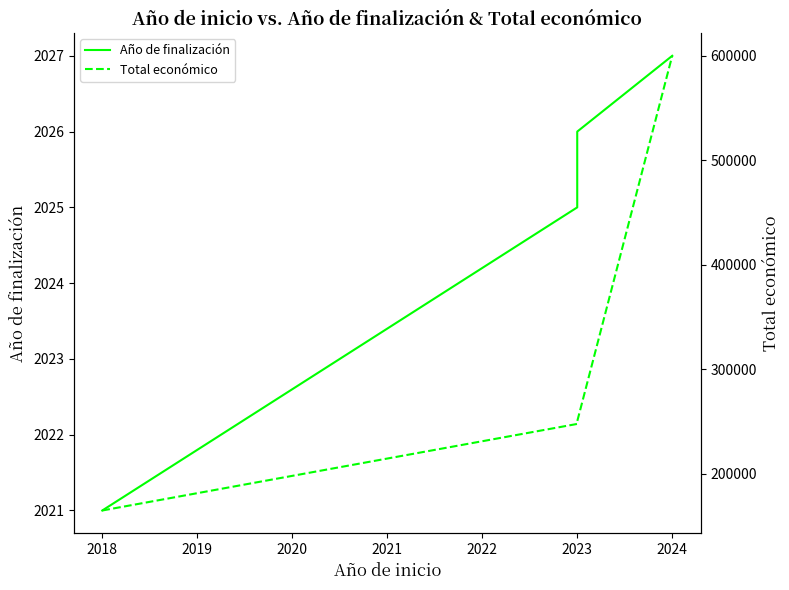

True or false: Año de finalización and Total económico intersect in this chart.

False